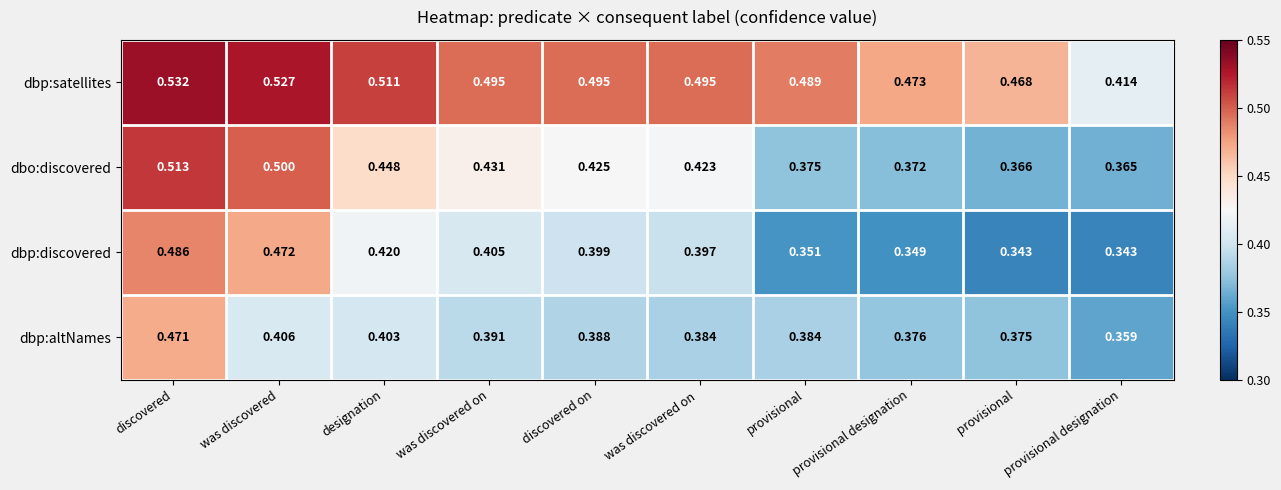

What is the difference between the highest and lowest values at  provisional designation?

0.1